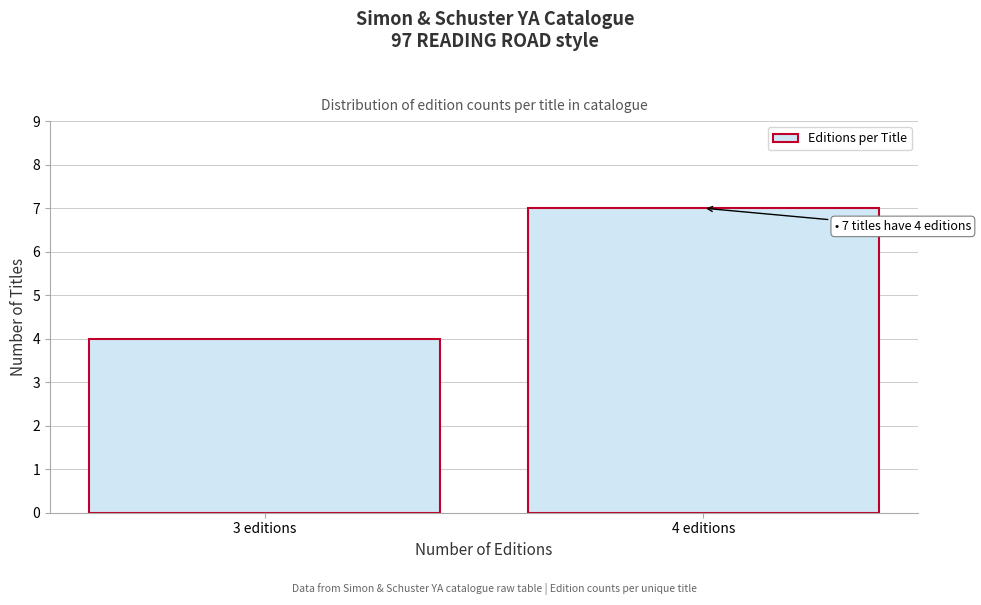

Reading left to right, list all the values displayed in this chart.

3 editions=4	4 editions=7